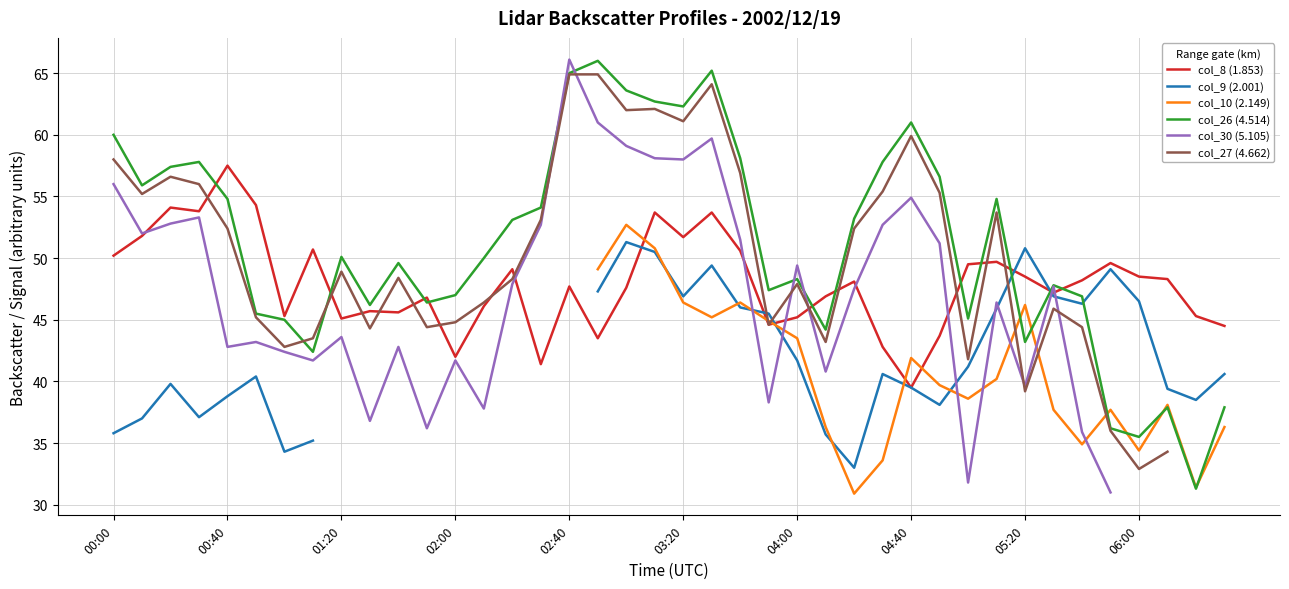

How many data points in col_8 (1.853) are less than 48?

20